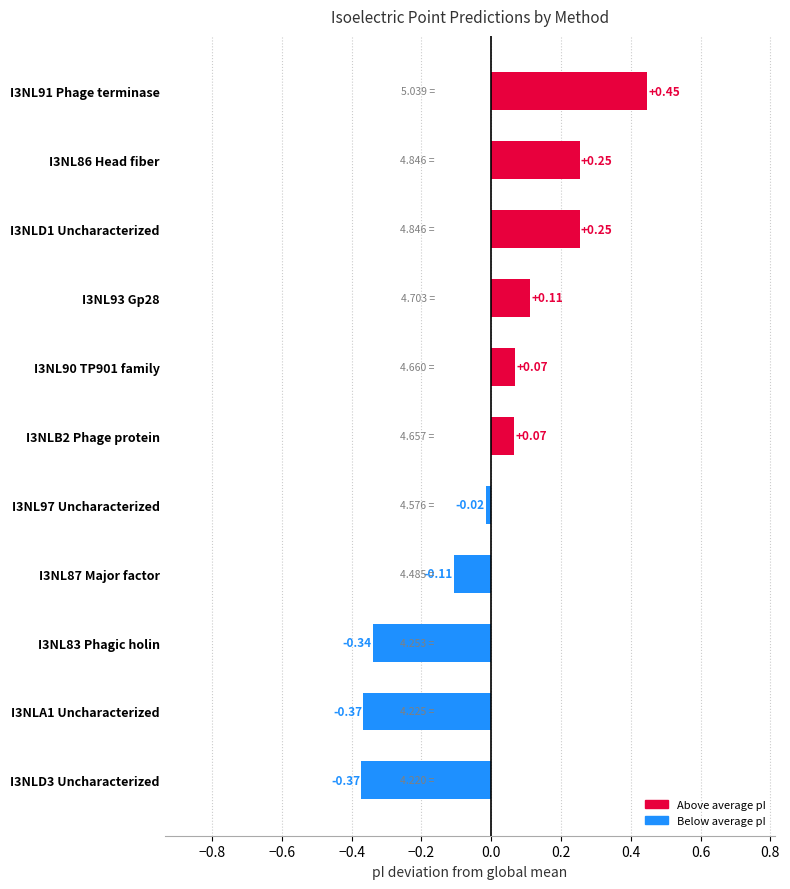

What is the difference between the values at I3NL83 Phagic holin and I3NL91 Phage terminase?

0.8